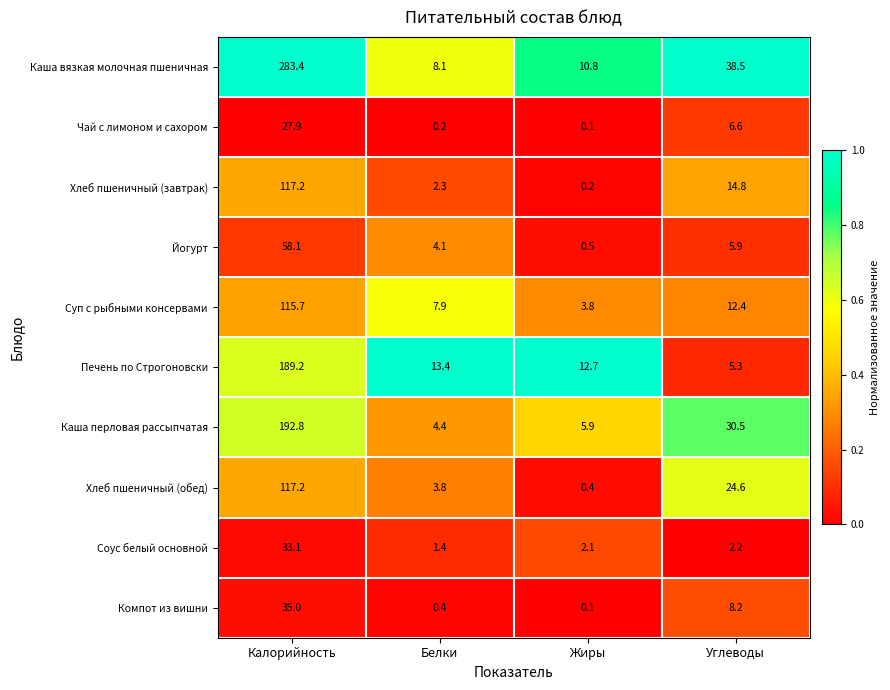

Which series changed the most between Белки and Углеводы?

Каша вязкая молочная пшеничная